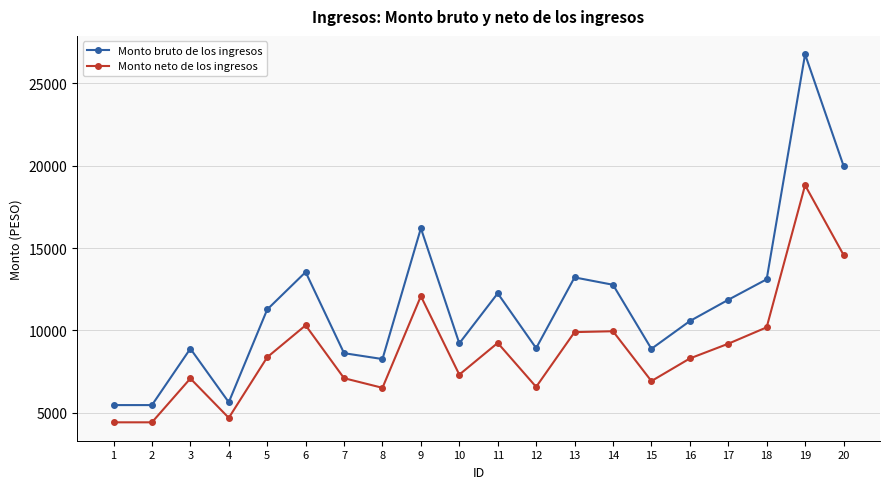

How many data points in Monto neto de los ingresos are less than 8369?

10